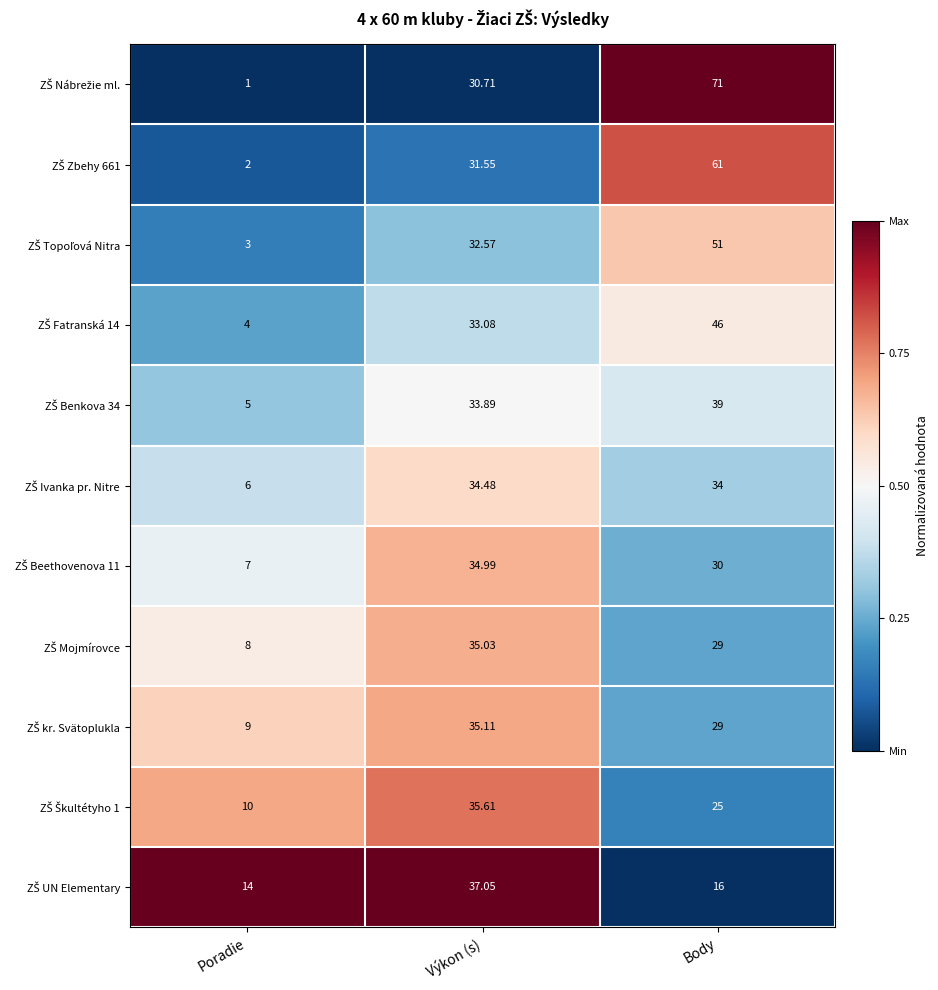

At which category is the sum across all series the highest?

Body